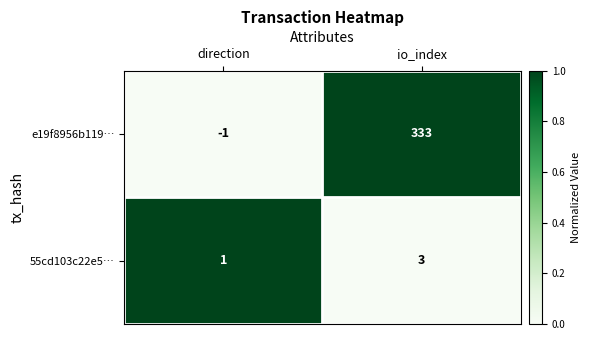

At how many categories does at least one series exceed 0?

2